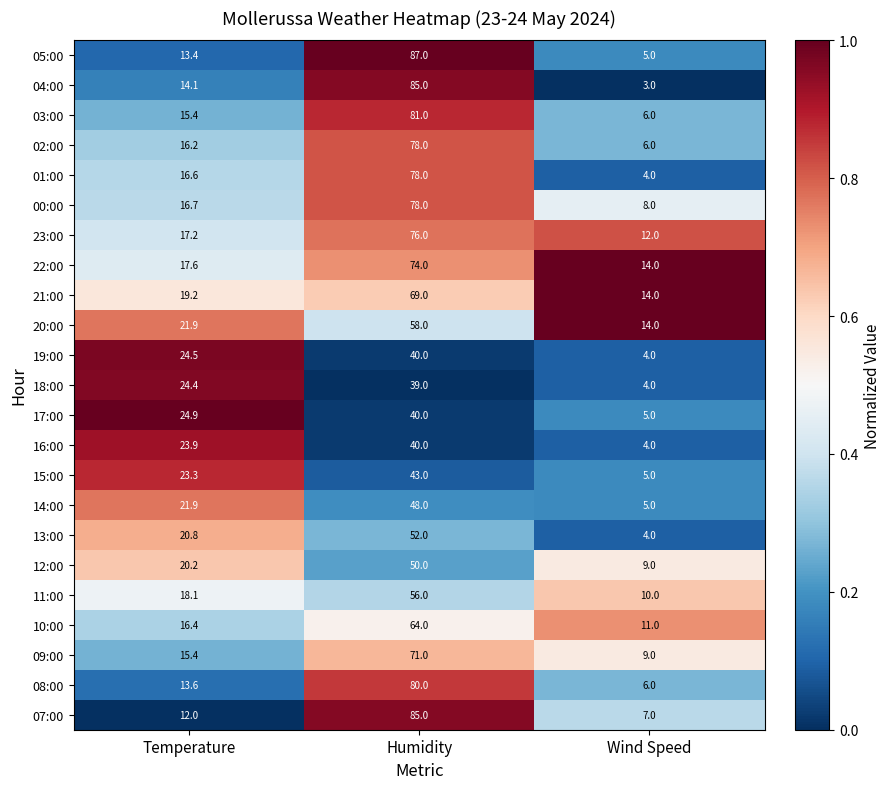

Count the number of categories in the chart.

3